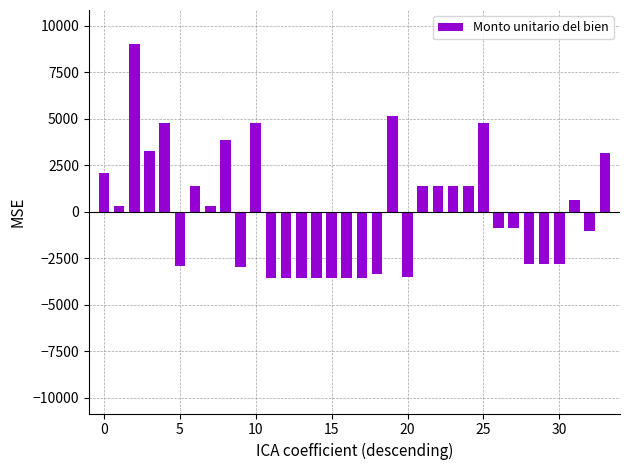

What is the minimum value shown in the chart?

-3552.0